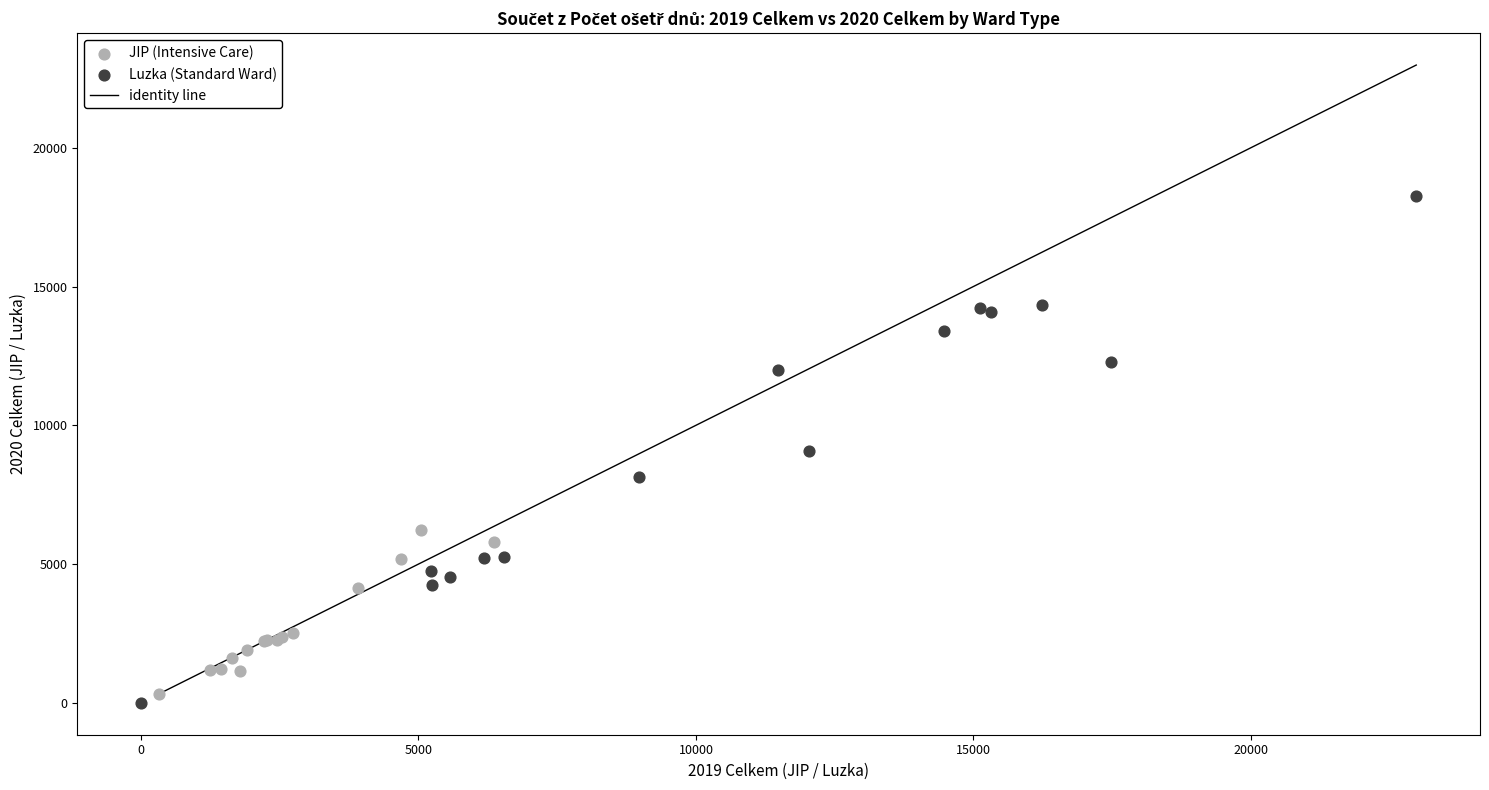

Which series has the largest Y range (max minus min)?

Luzka (Standard Ward)